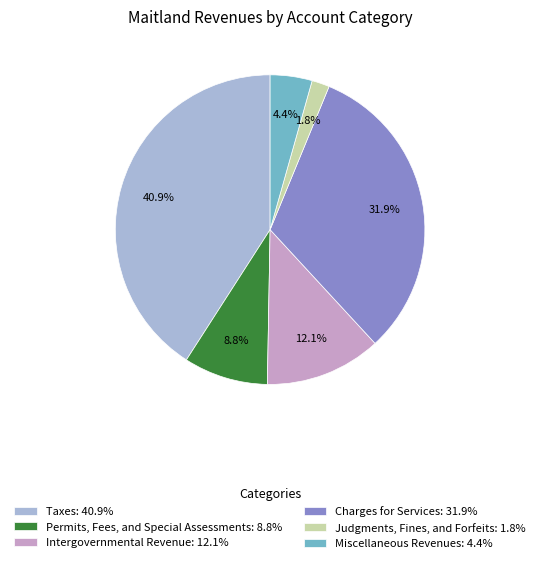

The Intergovernmental Revenue slice represents 12% of the pie. True or false?

True